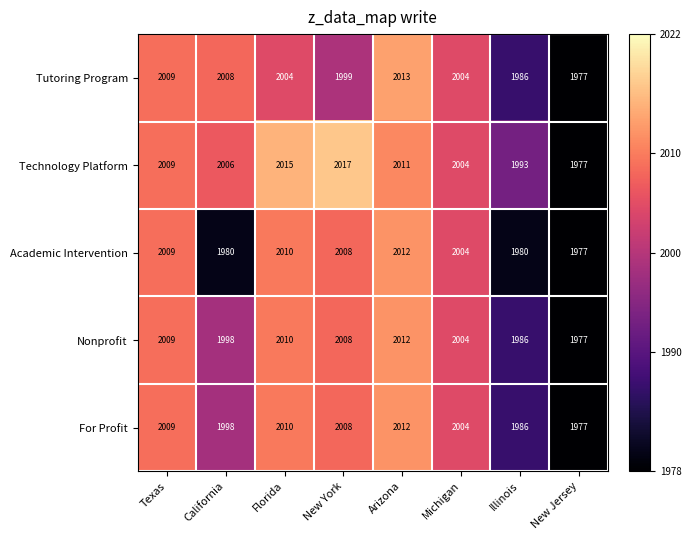

Which series has the largest range (max minus min)?

Technology Platform